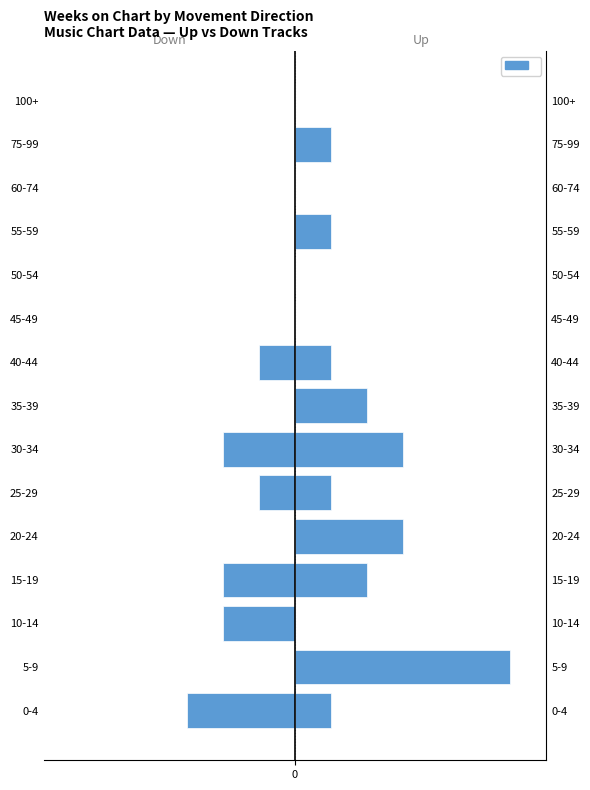

The value of Down tracks at 75-99 is 0. True or false?

True